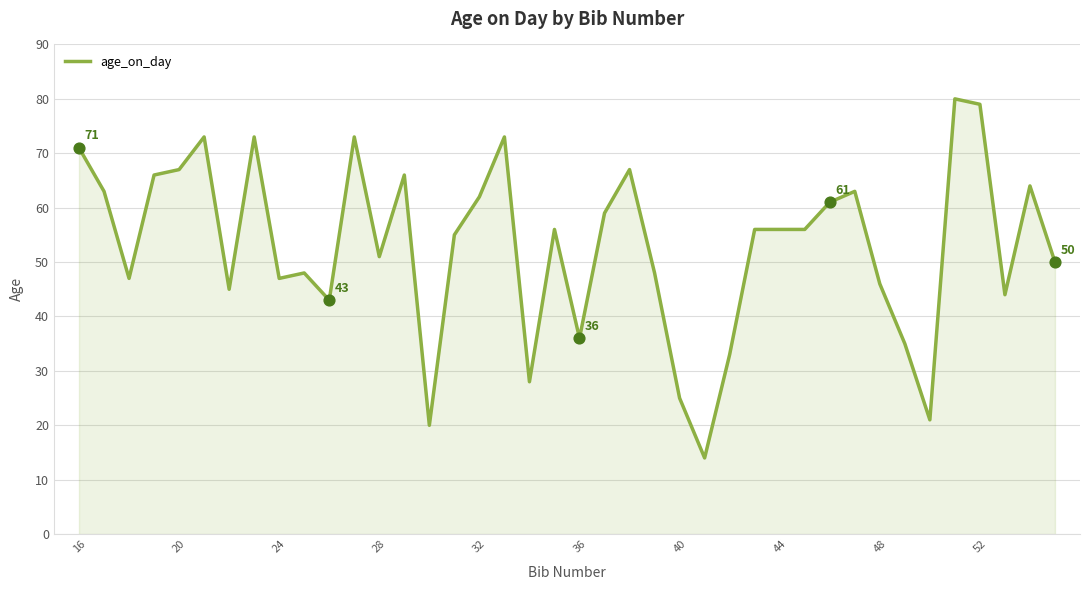

What is the smallest value displayed?

14